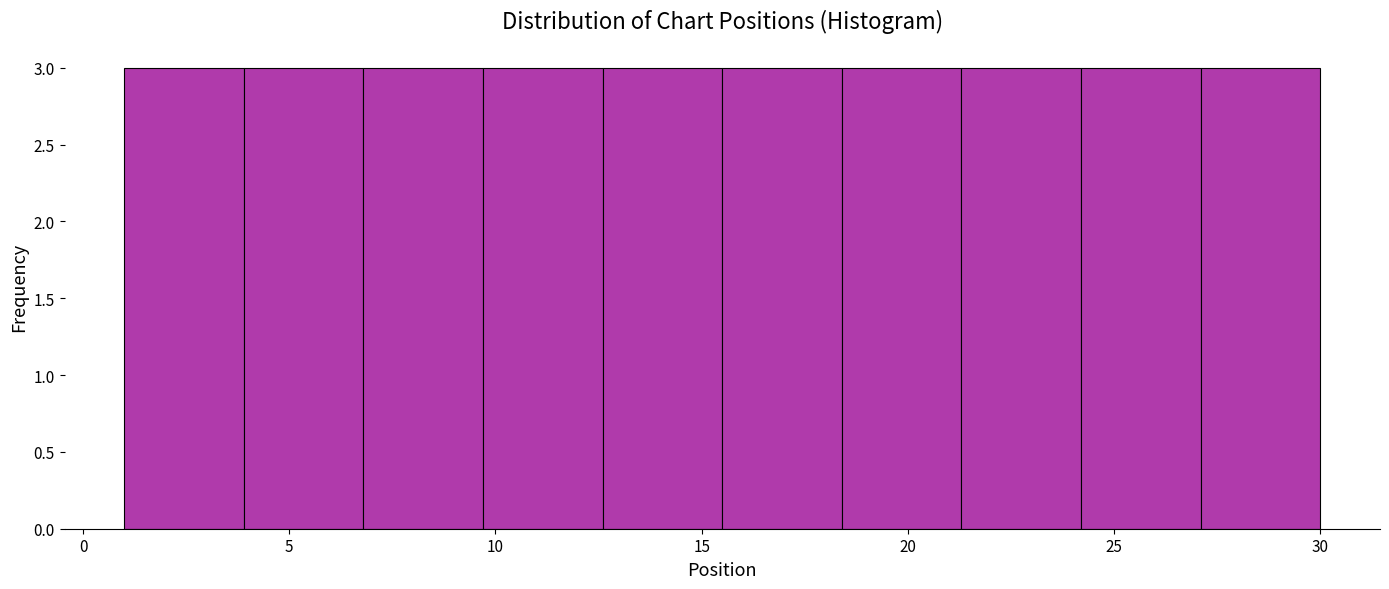

Reading left to right, transcribe this chart: for each bar, give the range it covers on the x-axis and its height. Neither the bar edges nor the heights are printed on the chart, so give them approximately, as read against the axes.

1.0 to 3.9: 3
3.9 to 6.8: 3
6.8 to 9.7: 3
9.7 to 12.6: 3
12.6 to 15.5: 3
15.5 to 18.4: 3
18.4 to 21.3: 3
21.3 to 24.2: 3
24.2 to 27.1: 3
27.1 to 30.0: 3